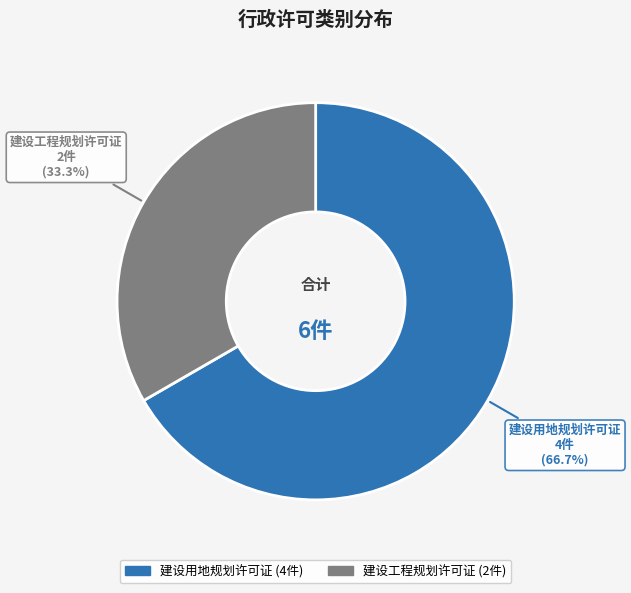

Does 建设用地规划许可证 account for over 50% of the chart?

Yes